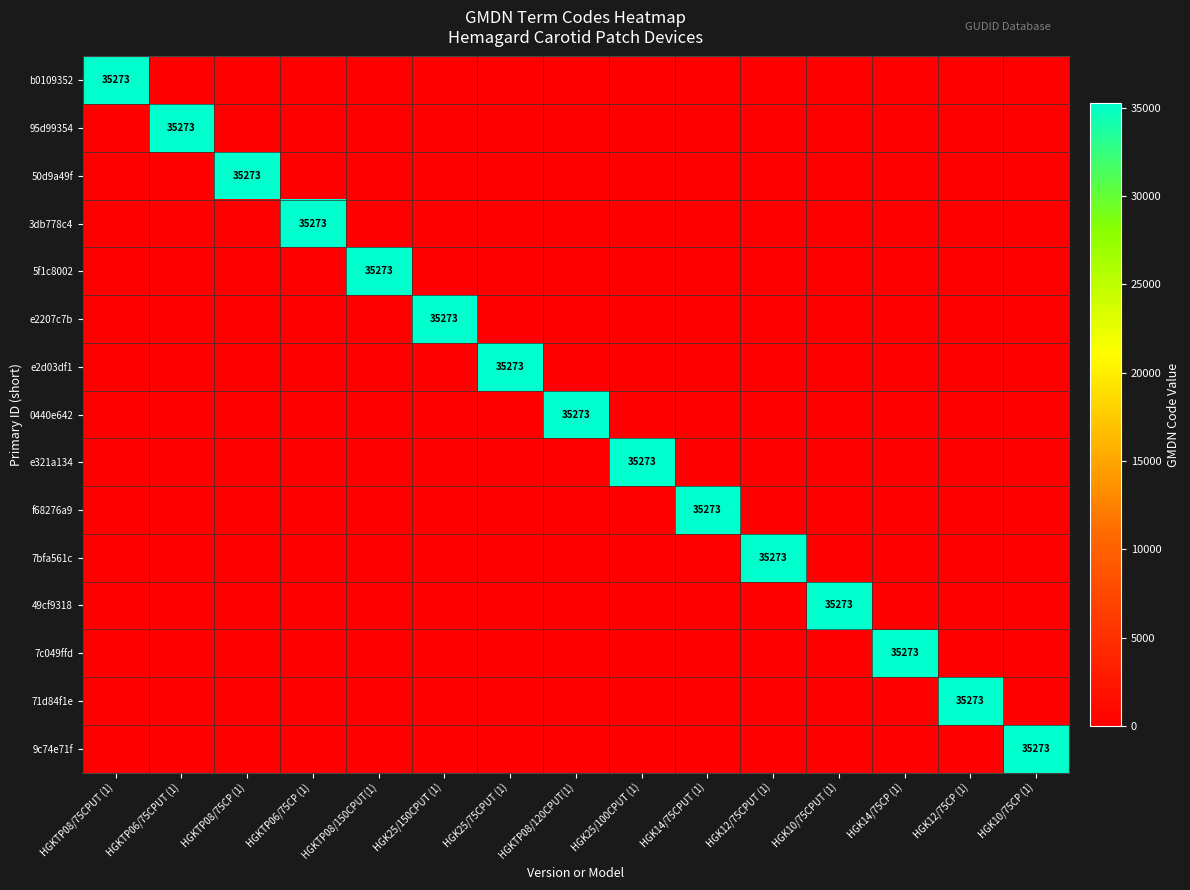

Is it true that 7bfa561c equals 35273 at HGK12/75CPUT (1)?

True